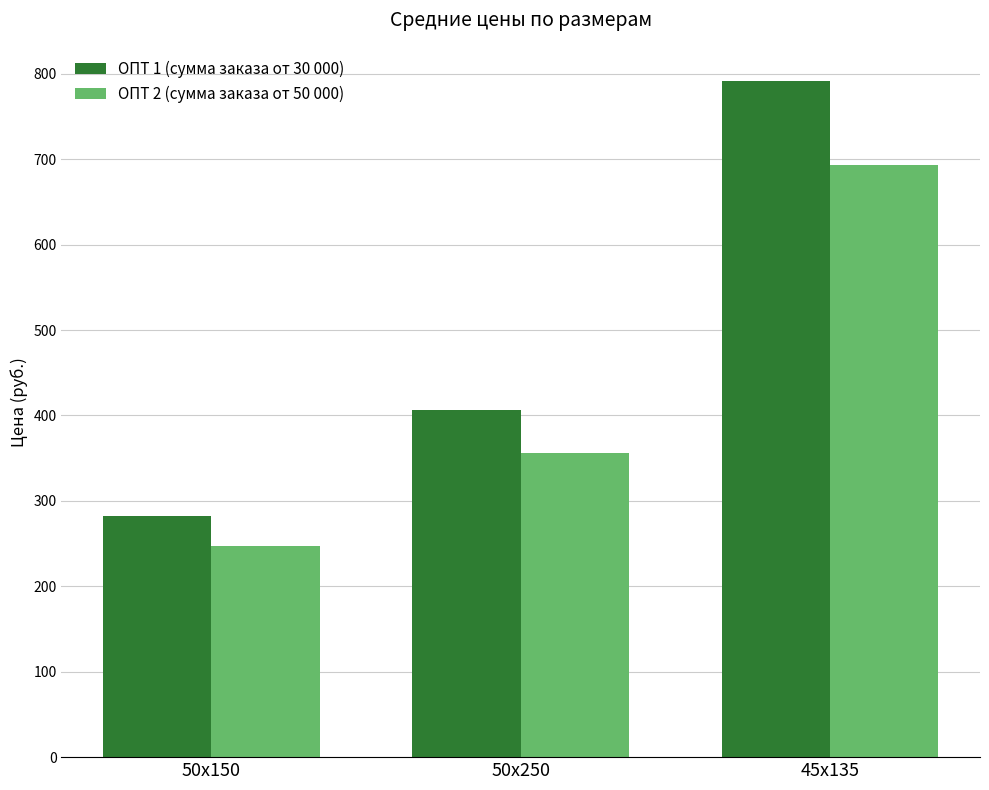

How many bars are there in total?

6